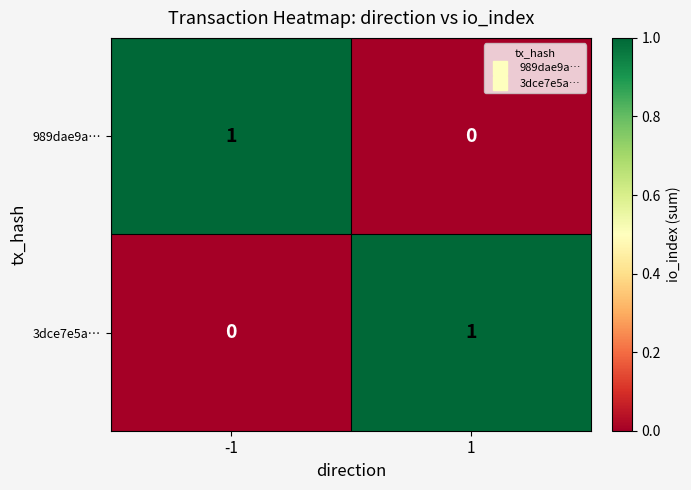

The value of 989dae9a… at 1 is 0. True or false?

True